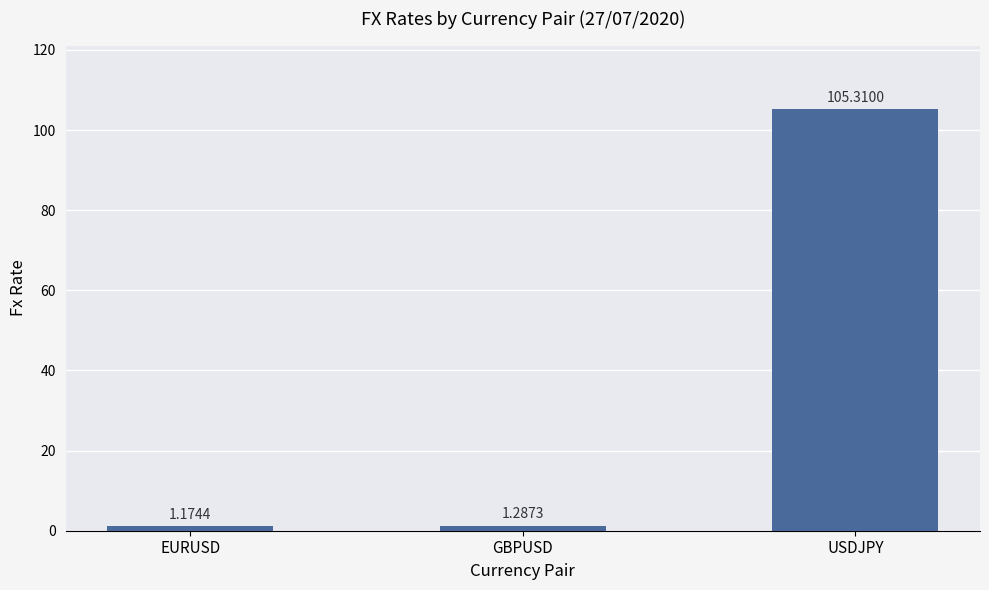

At which label is the value closest to 53?

GBPUSD